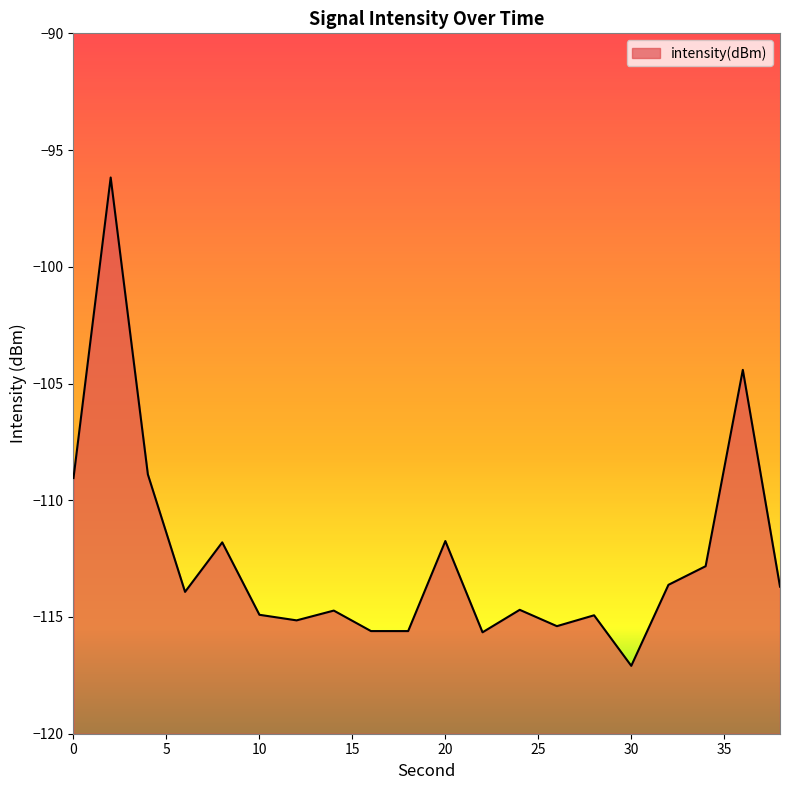

The value at 0 is -109.0. True or false?

True